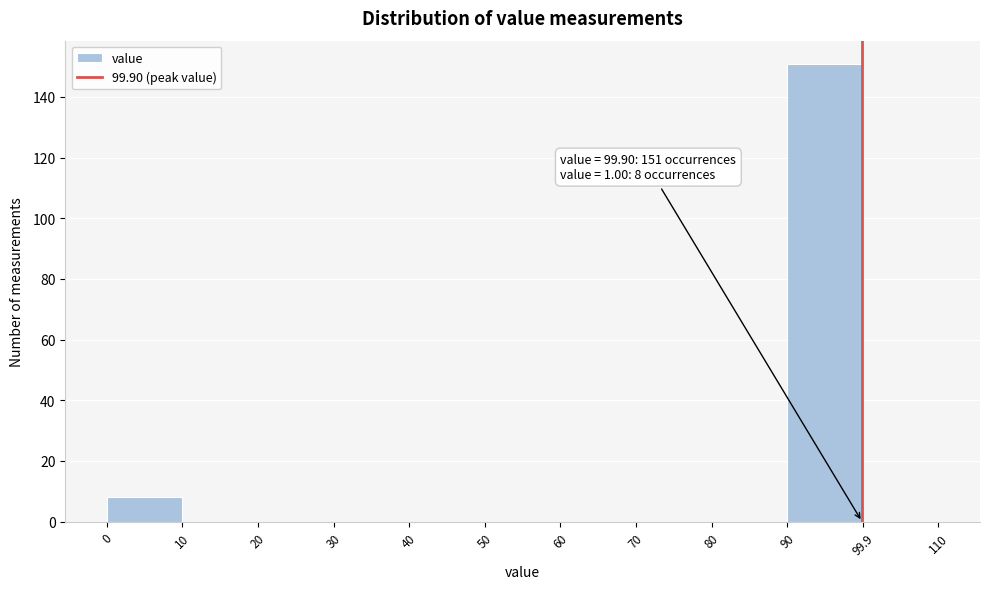

Over which range of the x-axis is the bar tallest?

90 to 99.9